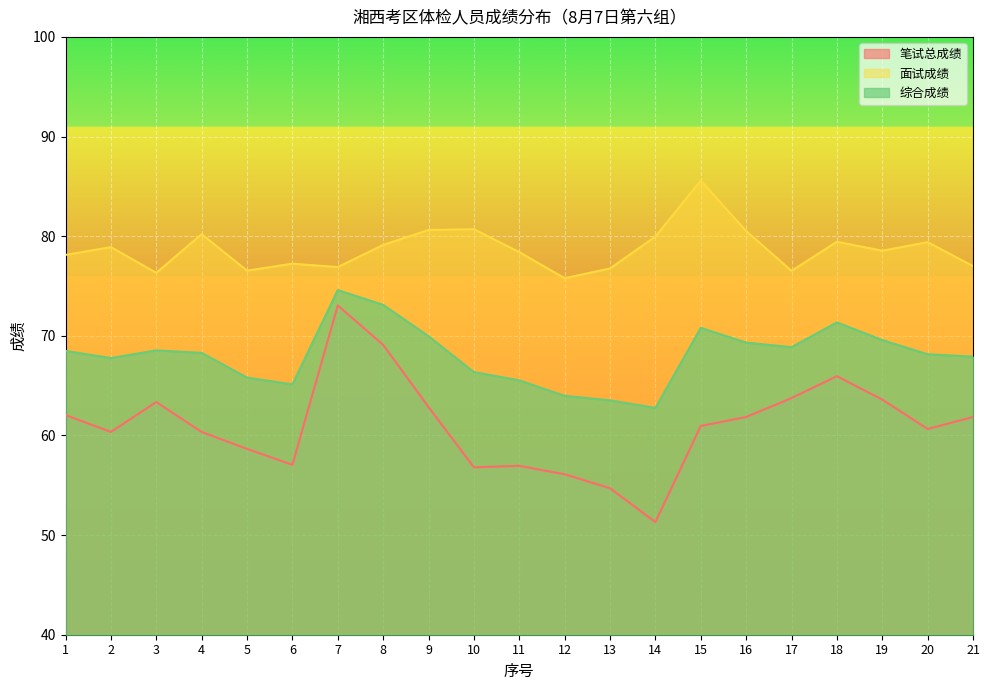

At which label does 笔试总成绩 first exceed 60?

1